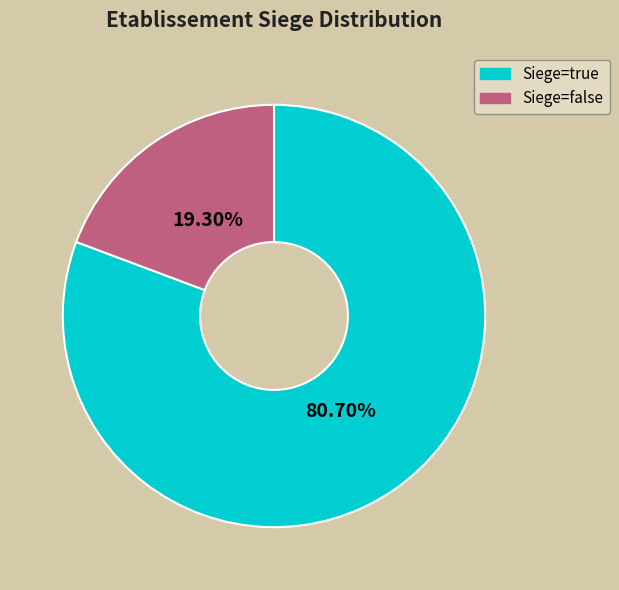

Is there any slice that represents more than half of the pie?

Yes